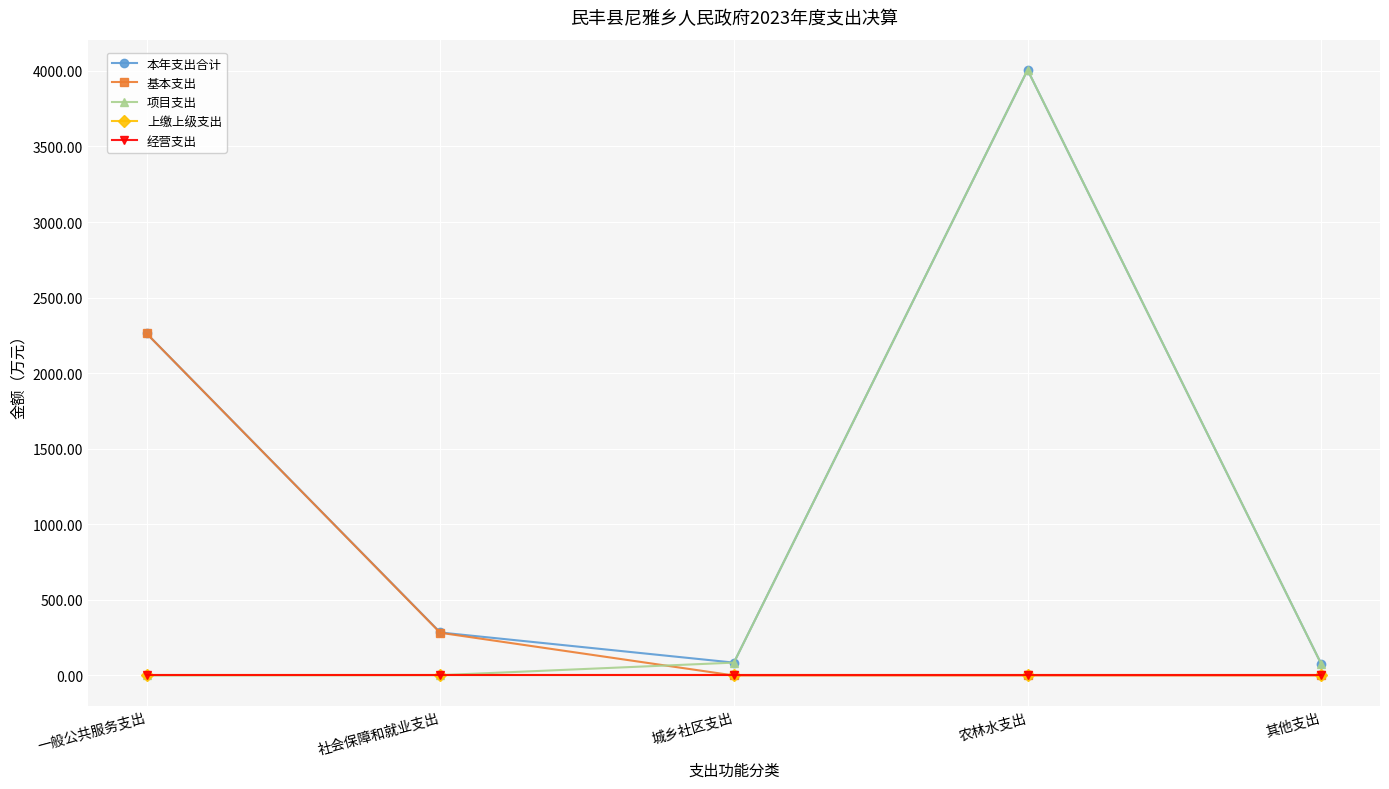

What is the label of the 3rd point from the left?

城乡社区支出